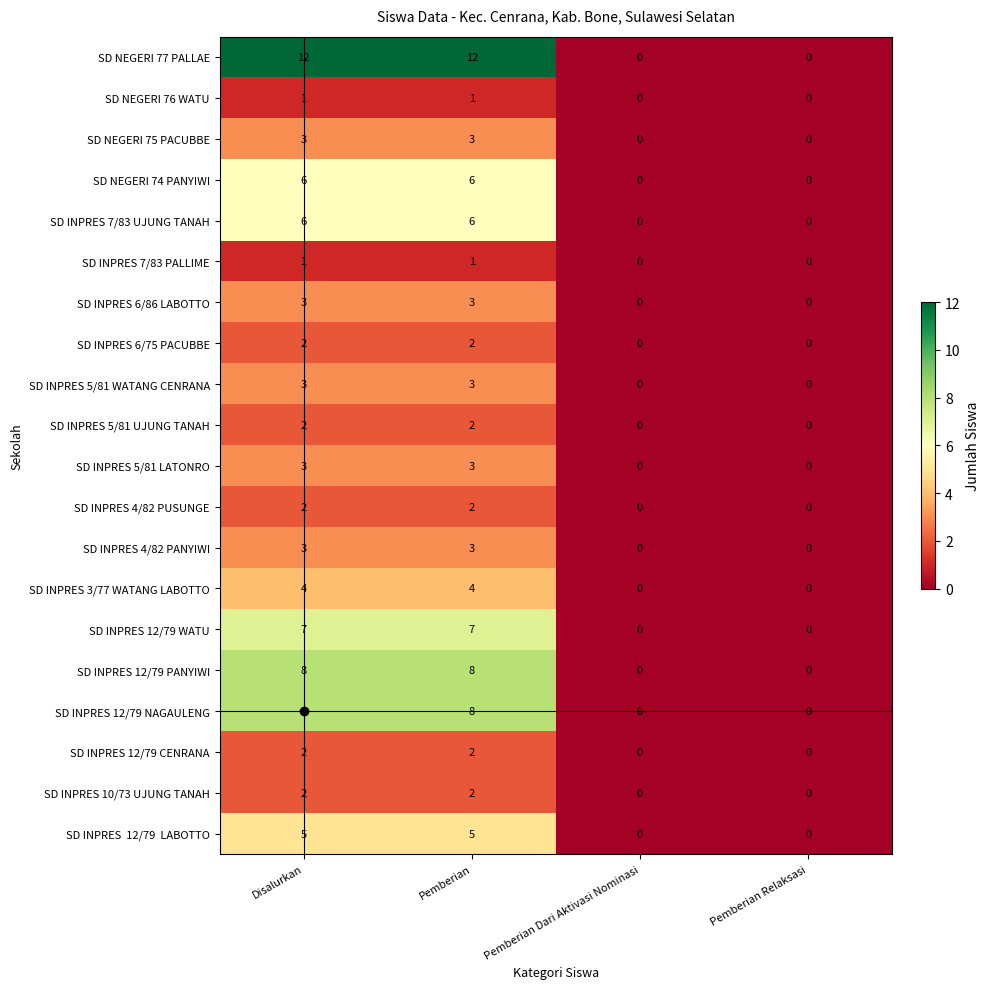

Count the SD INPRES 5/81 UJUNG TANAH values in the range 0 to 2.

4